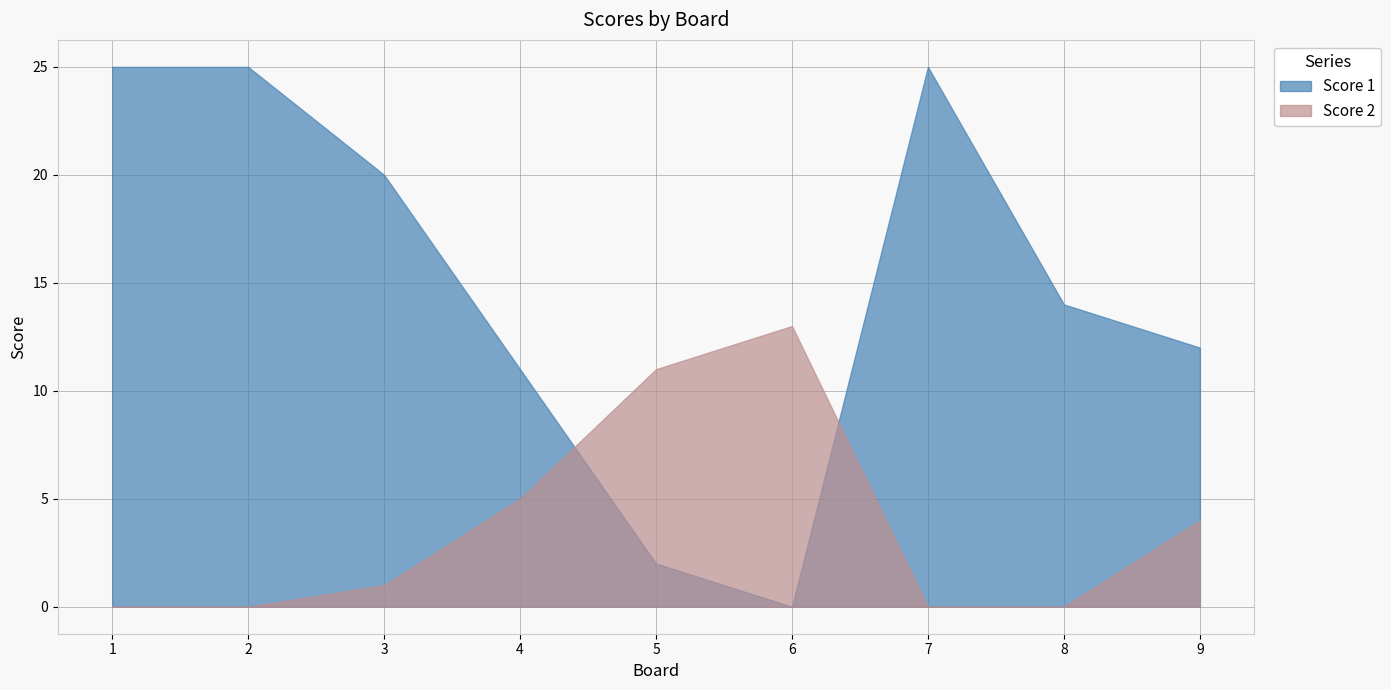

True or false: Score 2 has a value of -6 at 8.

False